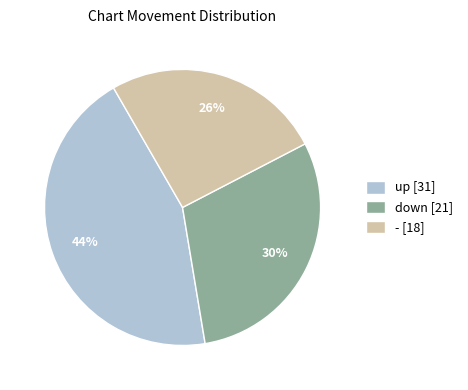

Does - account for over 50% of the chart?

No